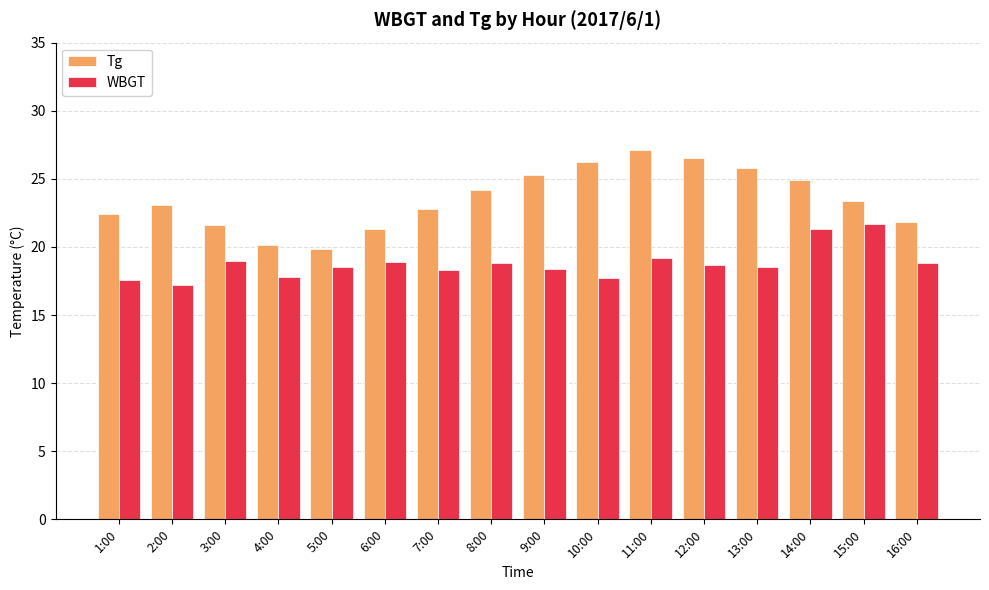

Is it true that Tg equals 26.5 at 12:00?

True